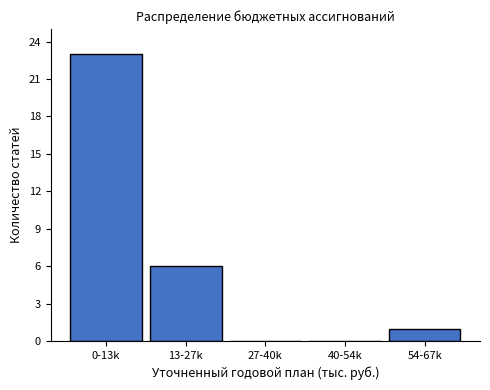

Reading right to left, extract all data points from this chart.

54-67k=1	40-54k=0	27-40k=0	13-27k=6	0-13k=23